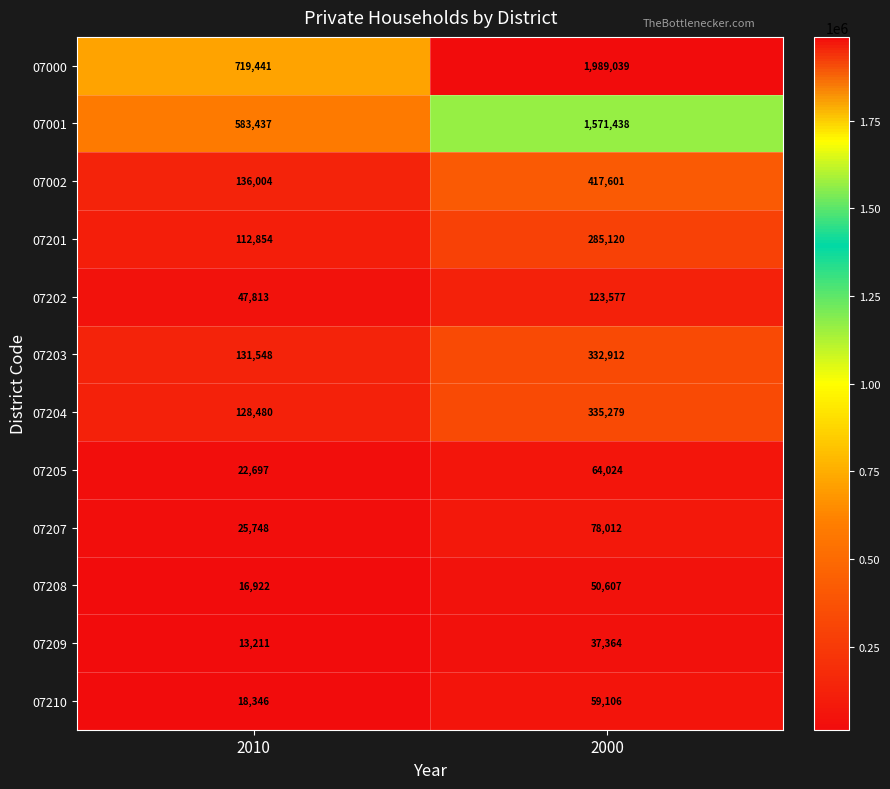

Between 2010 and 2000, which series saw the biggest shift?

07000